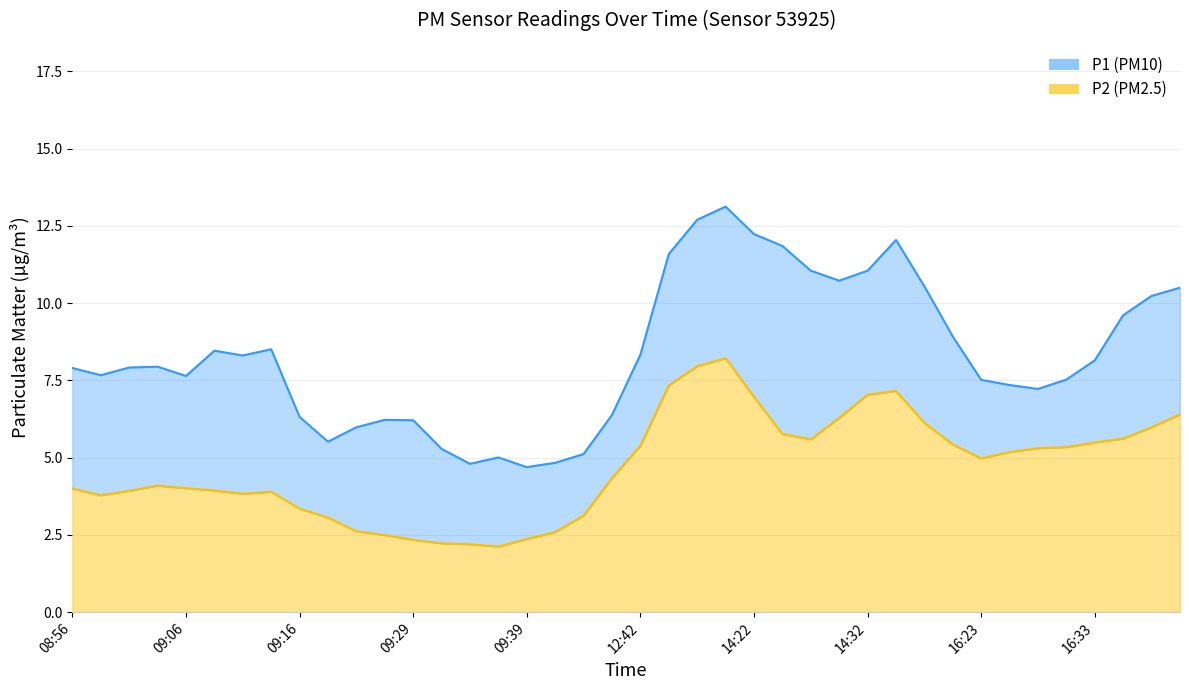

What is the total value across all series at 08:56?

7.9